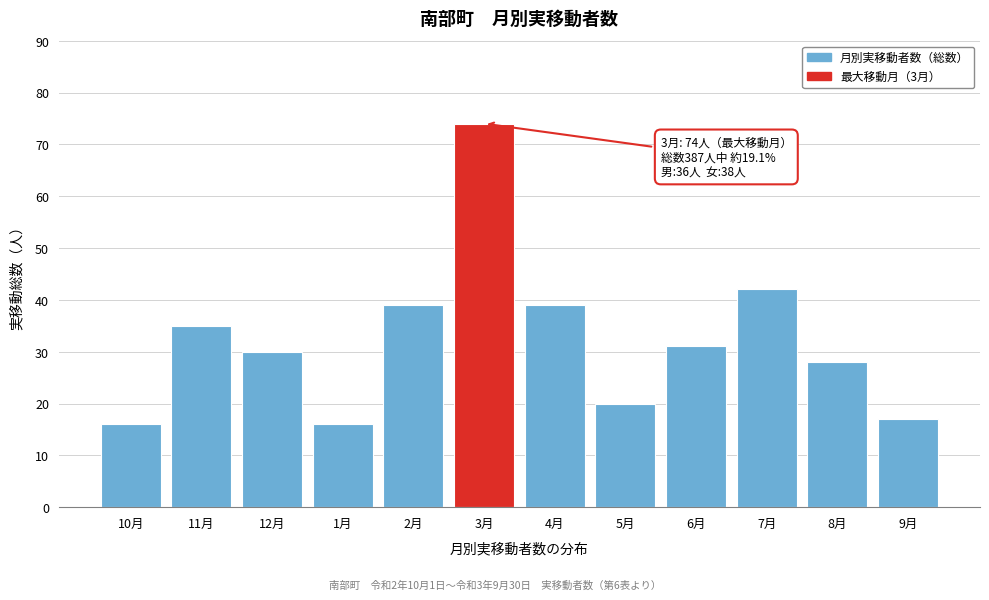

Reading right to left, extract all data points from this chart.

17	28	42	31	20	39	74	39	16	30	35	16